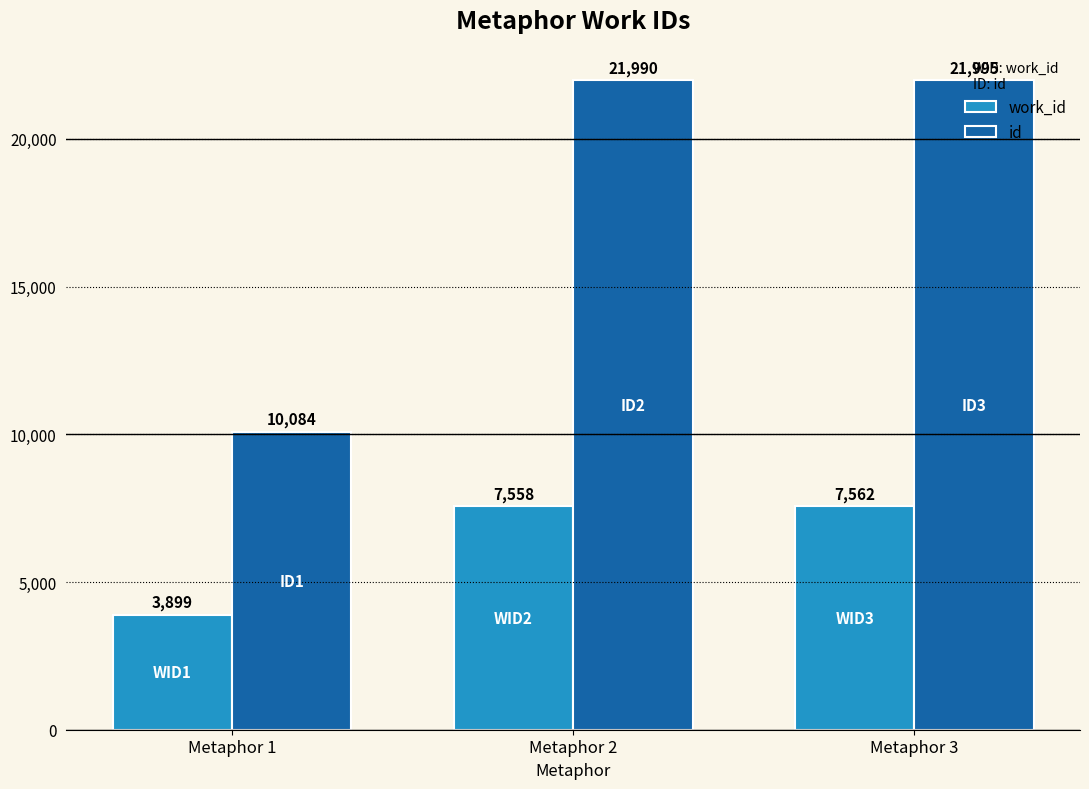

What is the value of the id bar at the 1st from the left?

10084